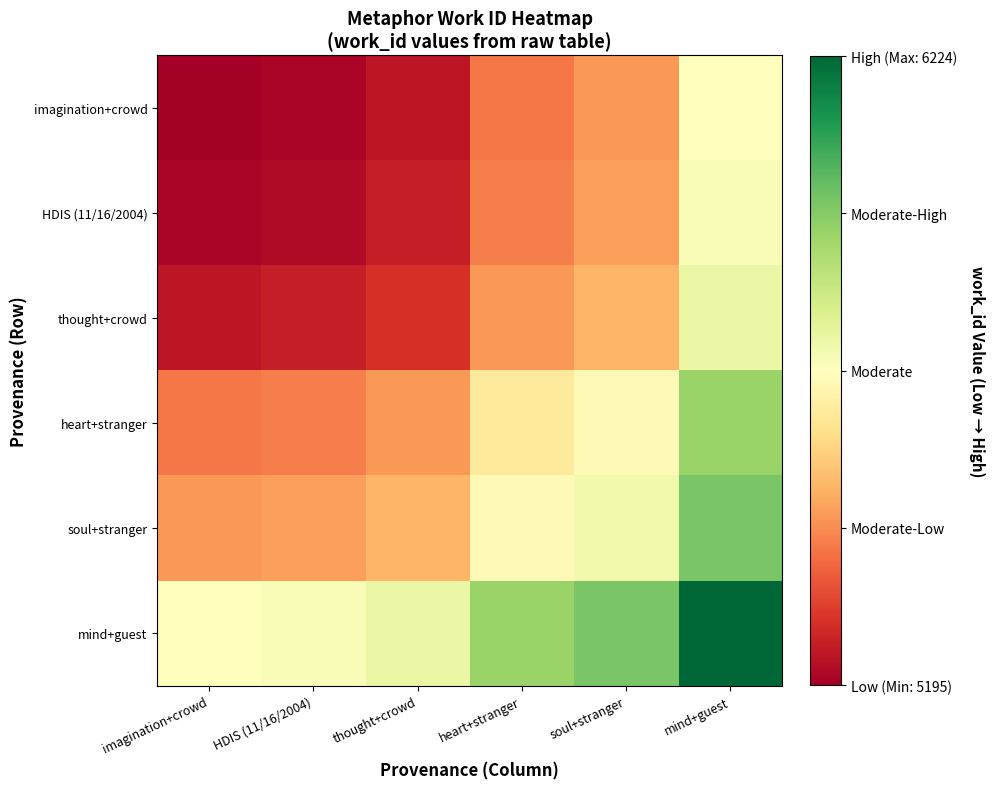

At how many categories does at least one series exceed 5317?

6